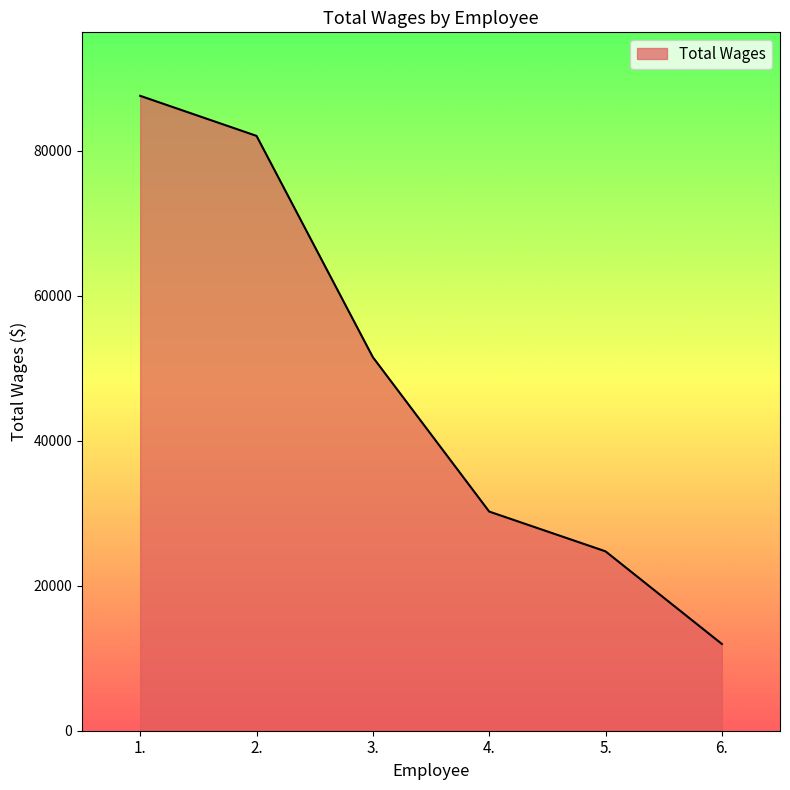

What position from the right is 4.?

3